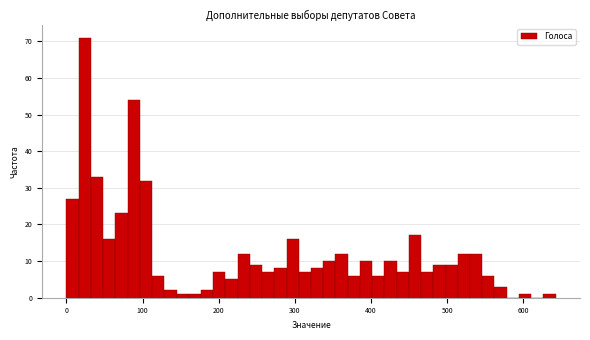

Read against the x-axis, roughly where is the centre of the tallest bar?

20